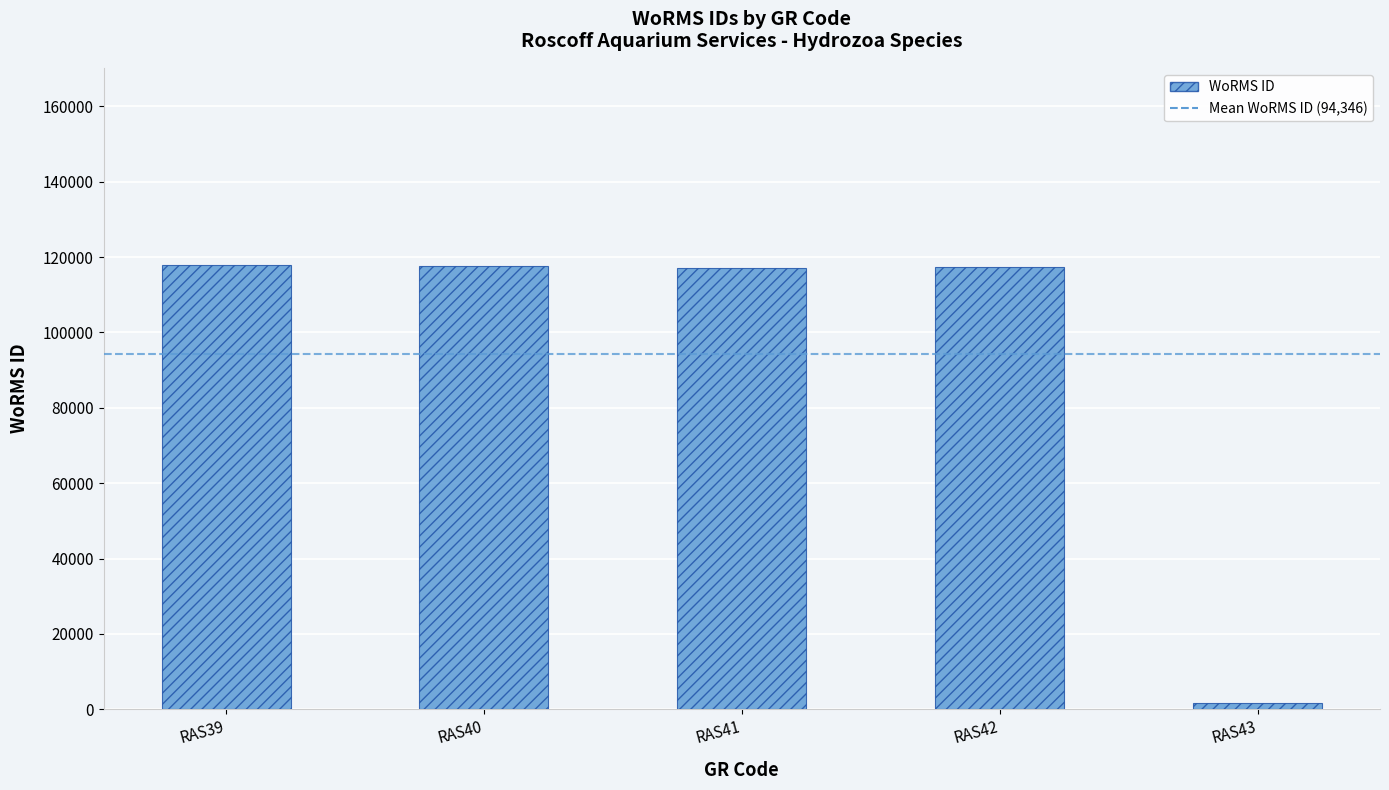

True or false: the data shows 117388 at RAS42.

True